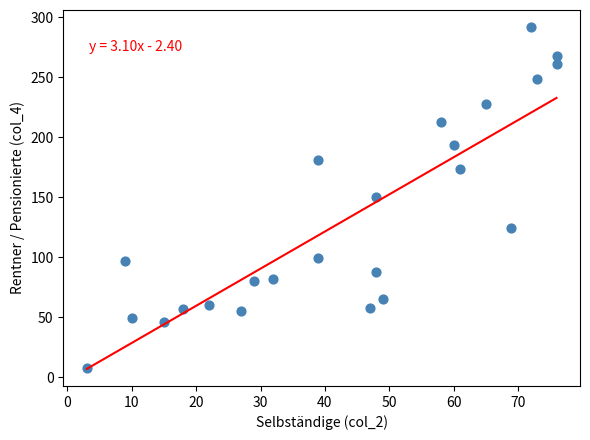

What is the range of X values (max minus min)?

73